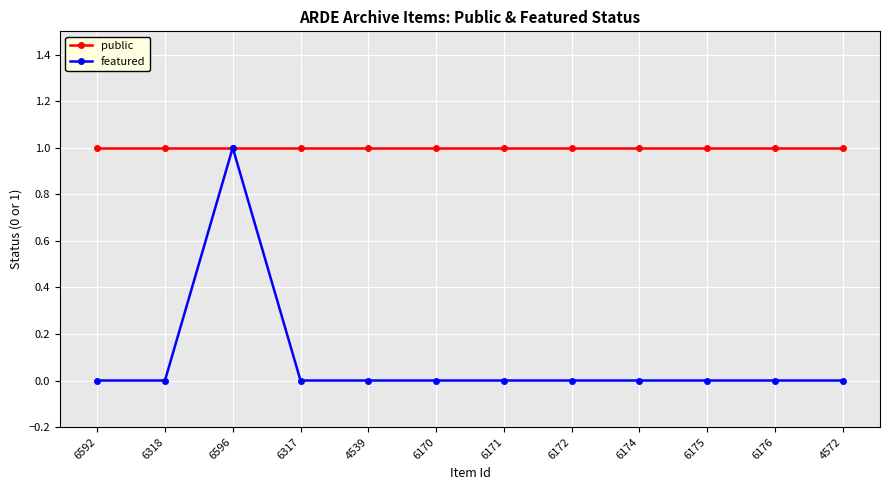

Is it true that public equals 1 at 6170?

True